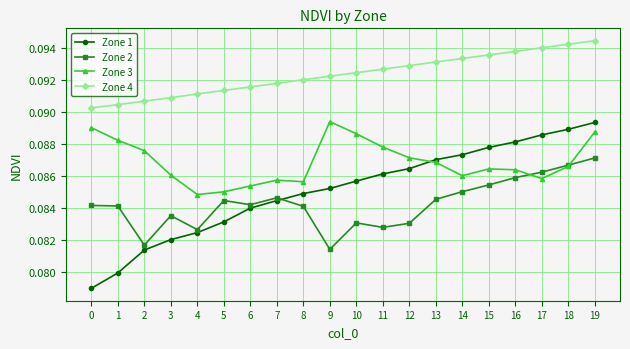

Which series has the widest spread of values?

Zone 1